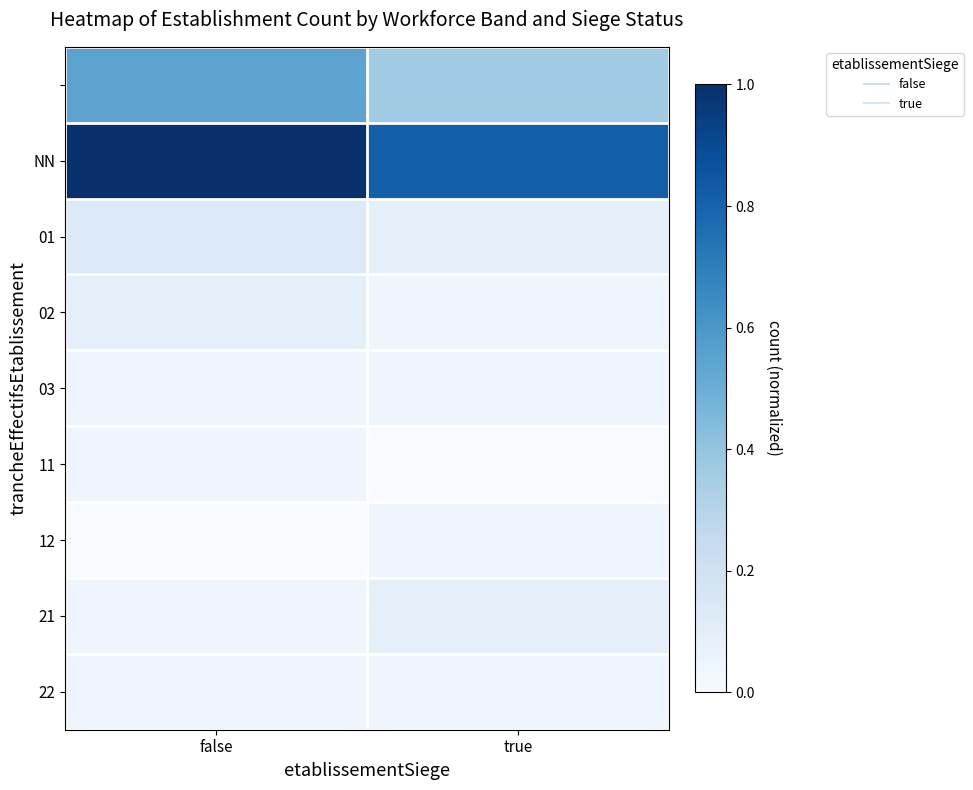

Which series has the largest total across all categories?

NN